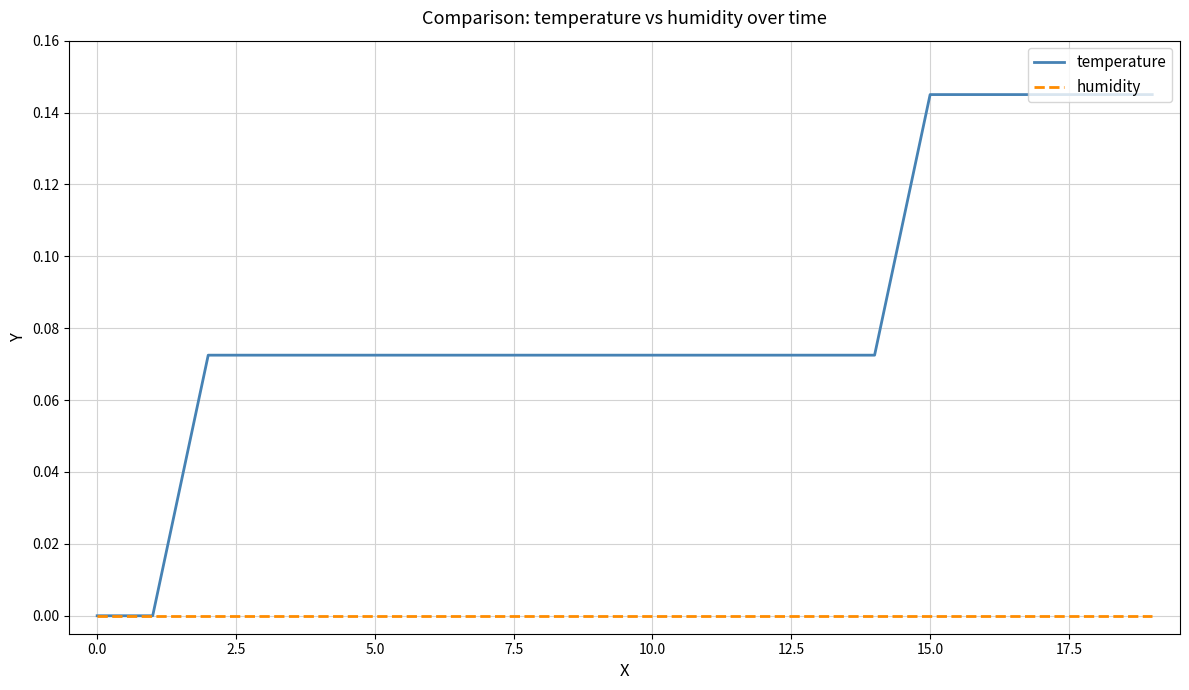

Which series has the largest total across all categories?

temperature